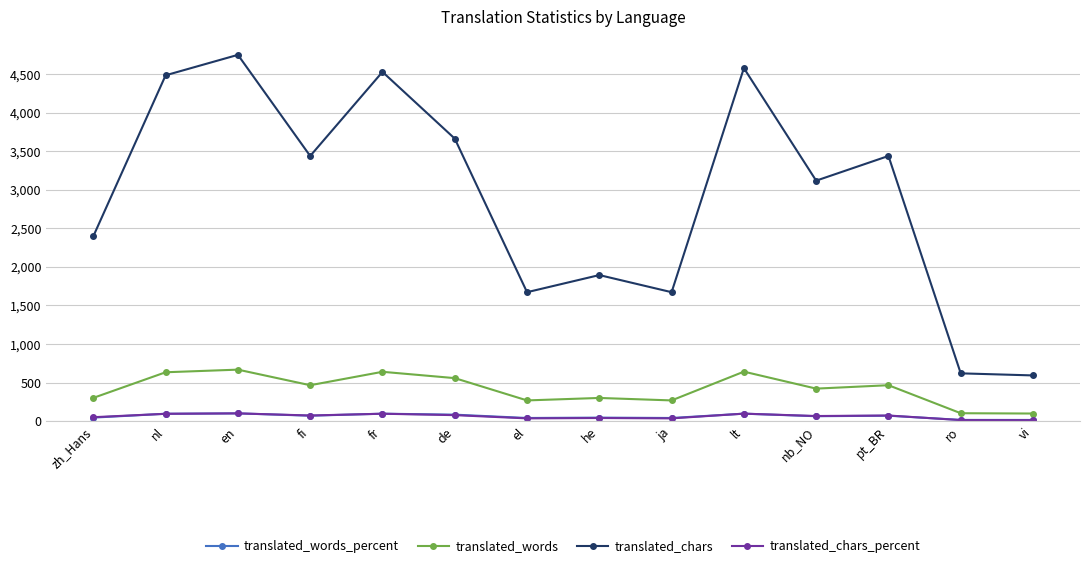

At which category is the sum across all series the highest?

en